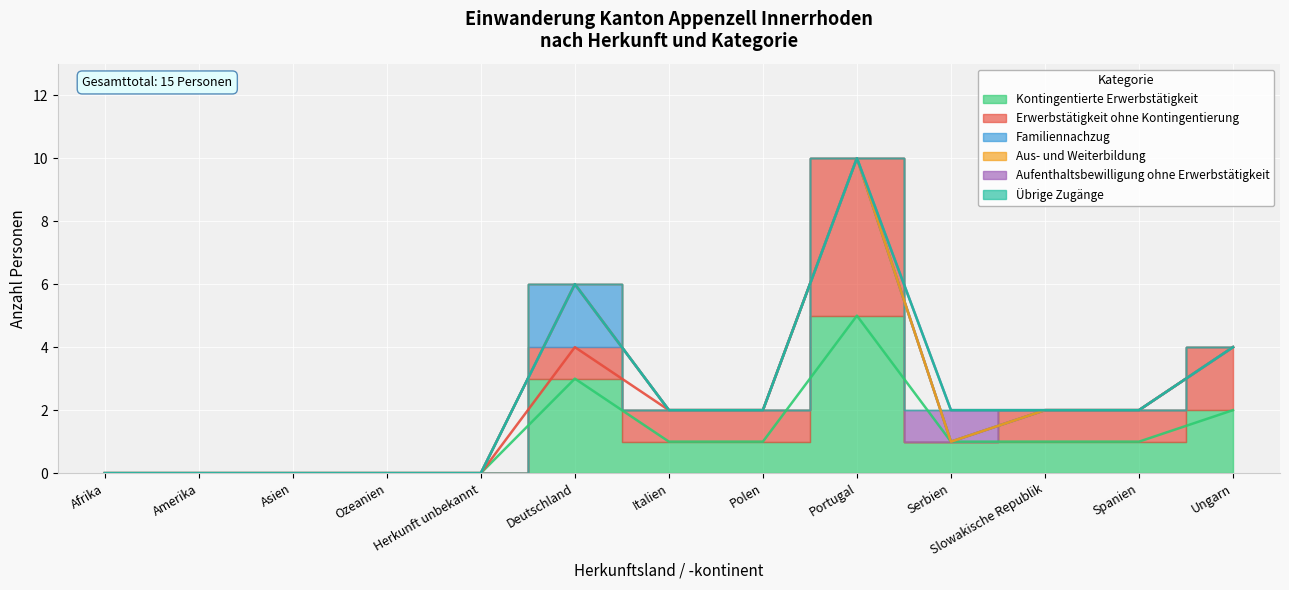

Which series has the widest spread of values?

Kontingentierte Erwerbstätigkeit